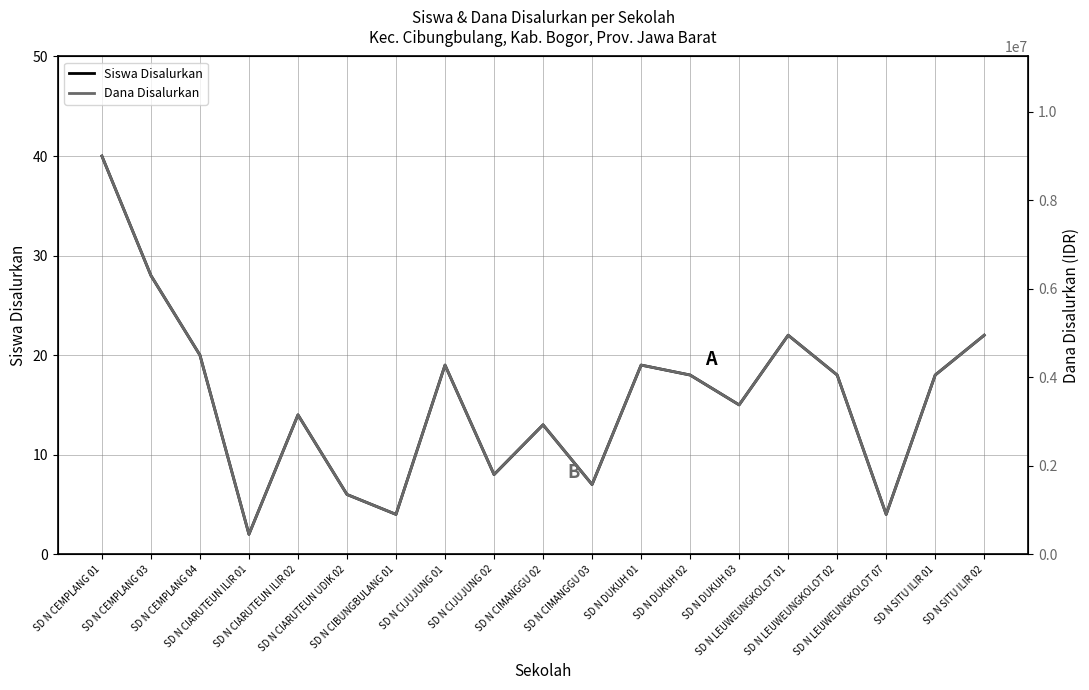

True or false: Dana Disalurkan and Siswa Disalurkan cross at least once.

False